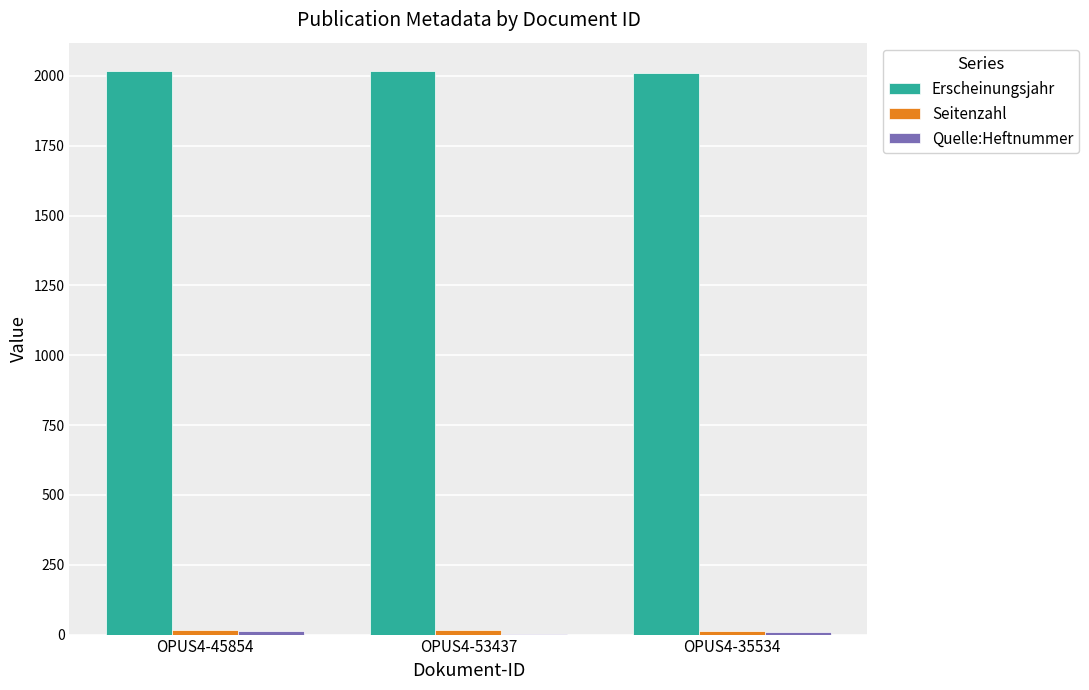

What is the difference between the Erscheinungsjahr values at OPUS4-45854 and OPUS4-35534?

4